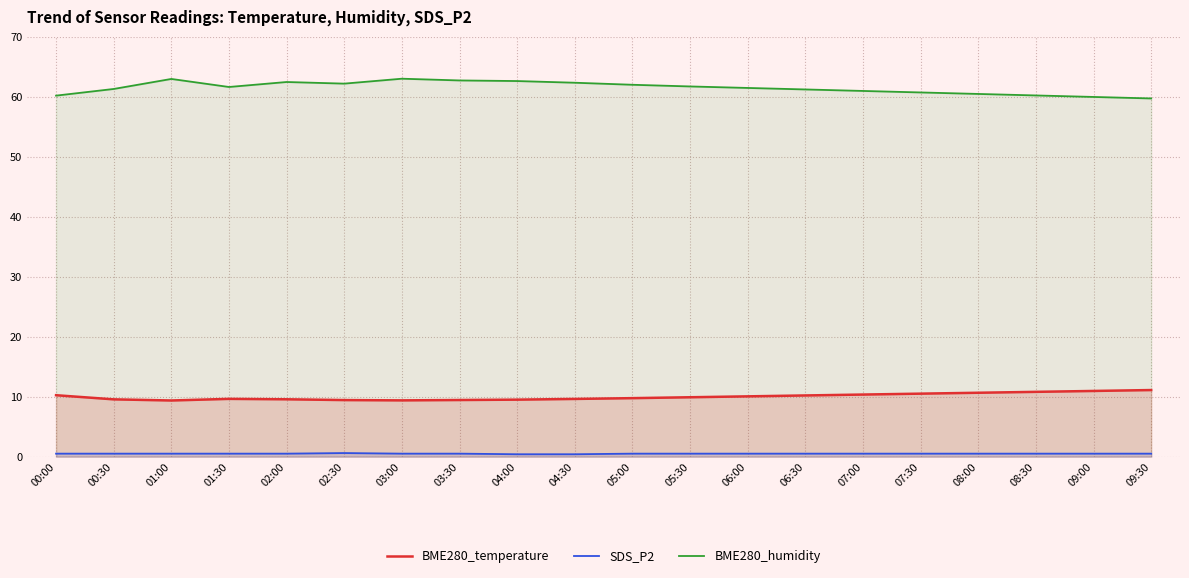

Reading left to right, transcribe all the data shown in this chart.

BME280_temperature: 00:00=10.2	00:30=9.6	01:00=9.4	01:30=9.6	02:00=9.6	02:30=9.4	03:00=9.4	03:30=9.4	04:00=9.5	04:30=9.6	05:00=9.8	05:30=9.9	06:00=10.1	06:30=10.2	07:00=10.3	07:30=10.5	08:00=10.7	08:30=10.8	09:00=10.9	09:30=11.1
SDS_P2: 00:00=0.5	00:30=0.5	01:00=0.5	01:30=0.5	02:00=0.5	02:30=0.6	03:00=0.5	03:30=0.5	04:00=0.4	04:30=0.4	05:00=0.5	05:30=0.5	06:00=0.5	06:30=0.5	07:00=0.5	07:30=0.5	08:00=0.5	08:30=0.5	09:00=0.5	09:30=0.5
BME280_humidity: 00:00=60.2	00:30=61.3	01:00=63.0	01:30=61.6	02:00=62.4	02:30=62.2	03:00=63.0	03:30=62.7	04:00=62.6	04:30=62.3	05:00=62.0	05:30=61.7	06:00=61.5	06:30=61.2	07:00=61.0	07:30=60.7	08:00=60.5	08:30=60.2	09:00=60.0	09:30=59.7